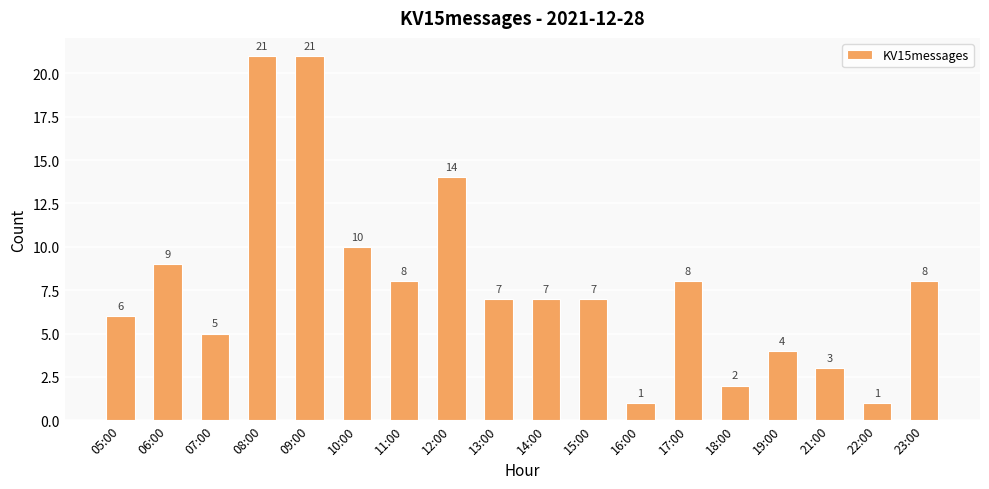

What is the ratio of the value at 15:00 to the value at 08:00?

0.3